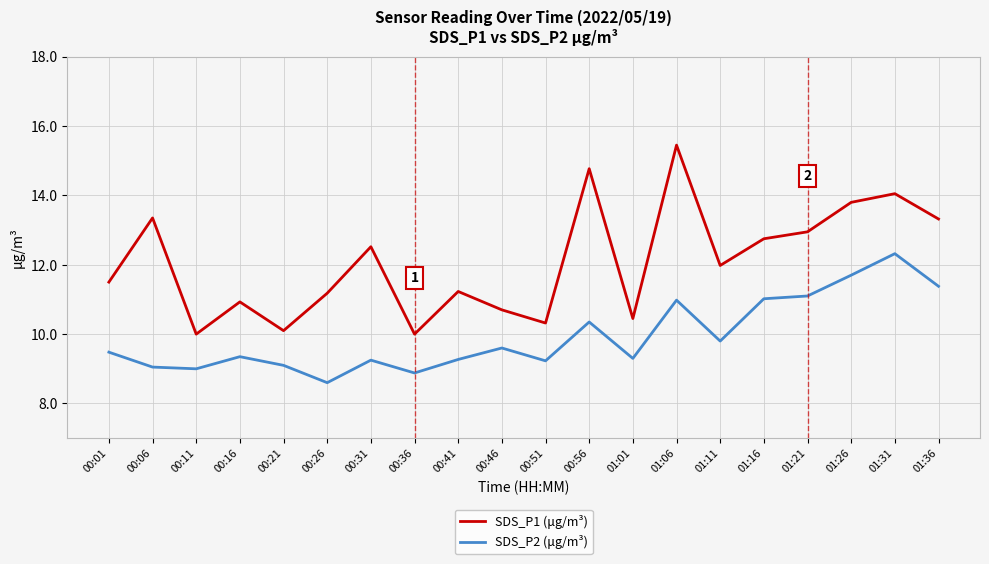

Where does the SDS_P1 (μg/m³) series first go above 11?

00:01